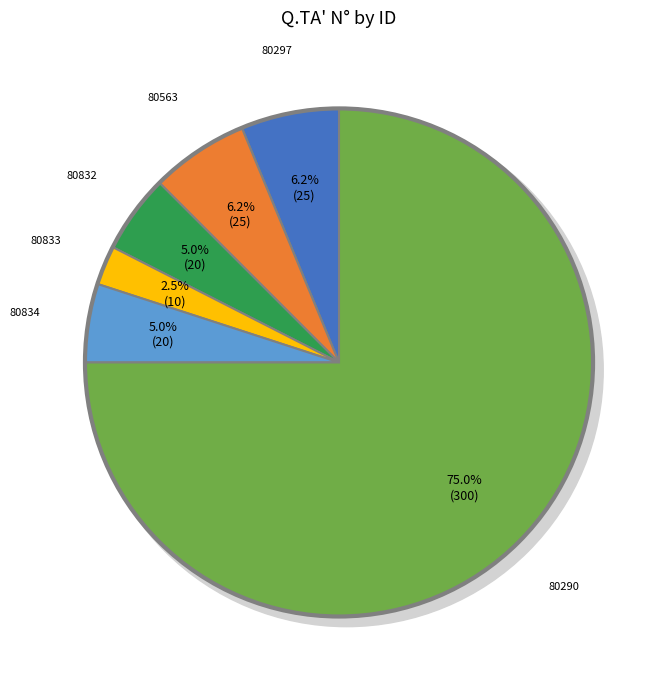

To the nearest percent, what percentage of the pie is 80563?

6%